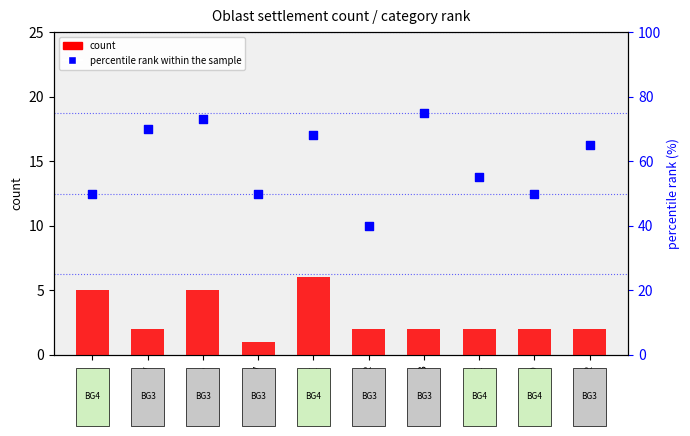

What is the total value across all series at DOB?

78